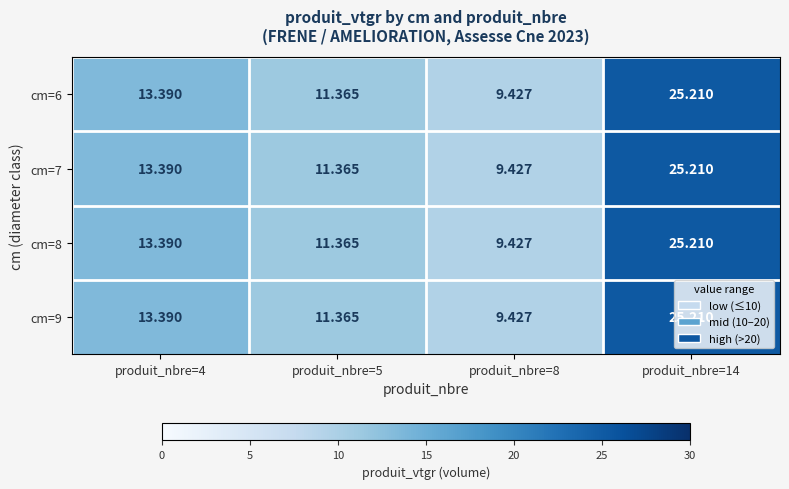

What is the total value across all series at produit_nbre=4?

53.6